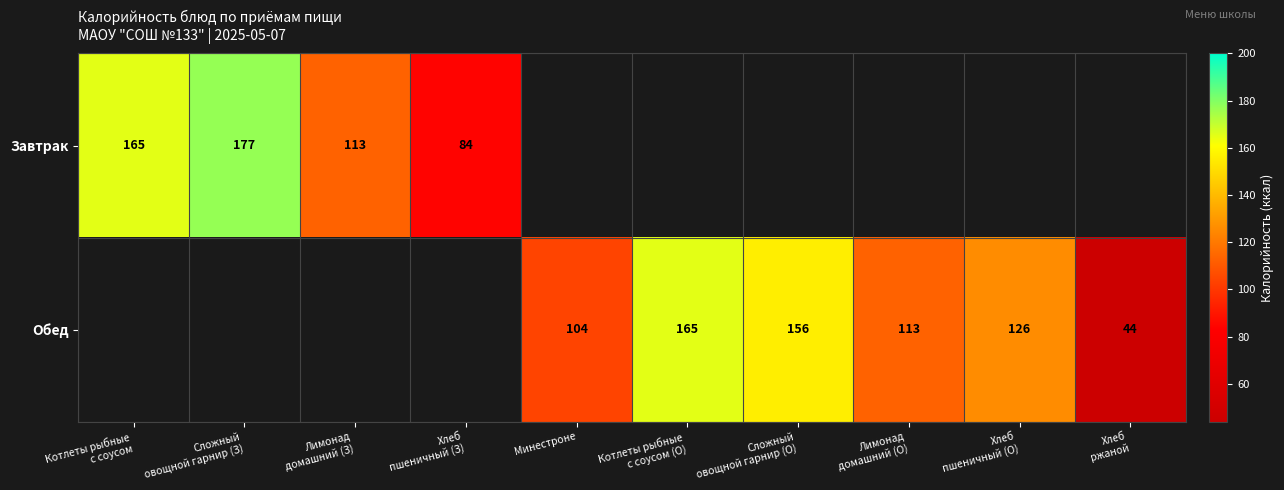

List the series in order of their overall mean, highest first.

Завтрак, Обед